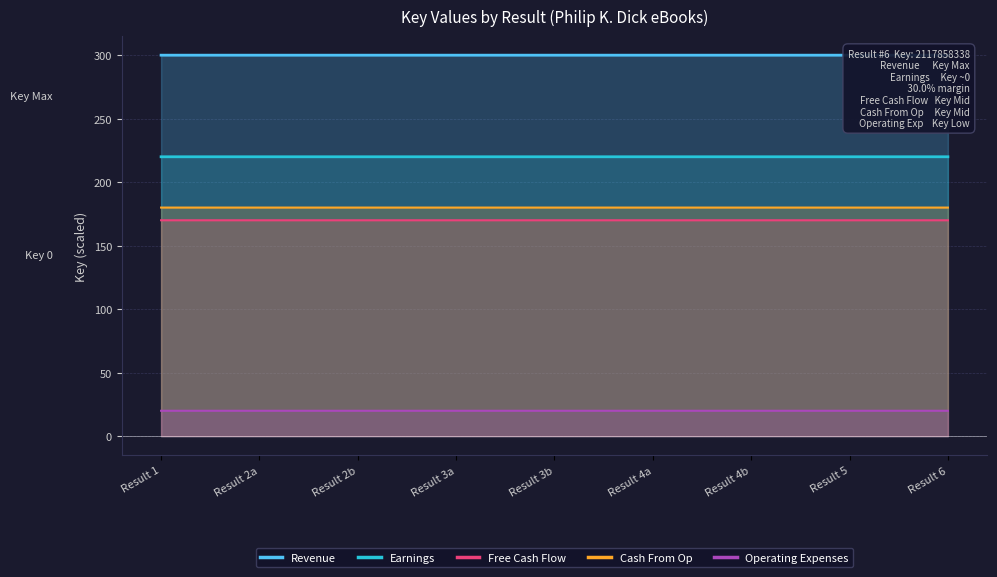

The value of Operating Expenses at Result 2b is 26.5. True or false?

False